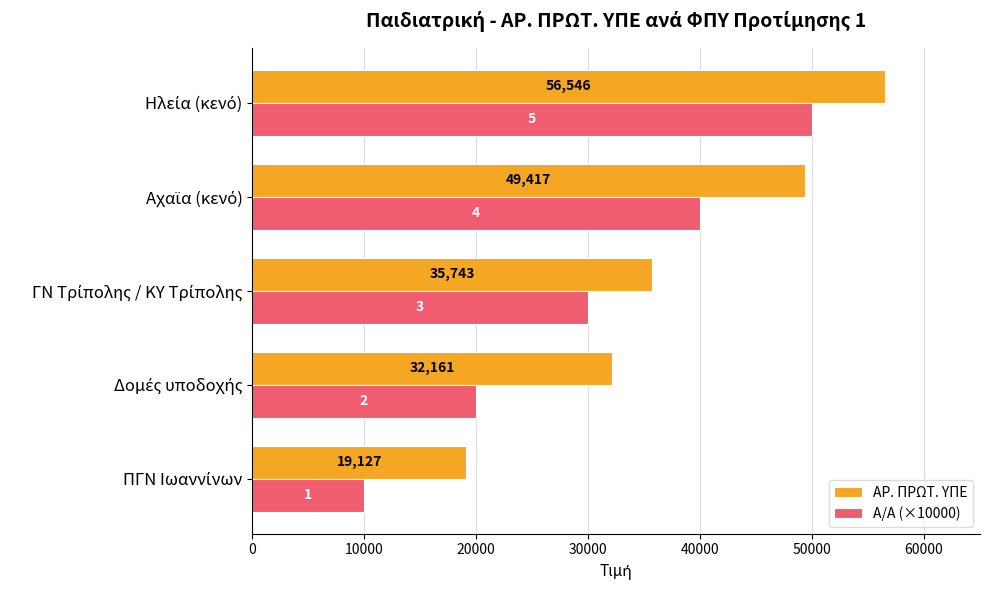

Which series has the largest range (max minus min)?

Α/Α (×10000)